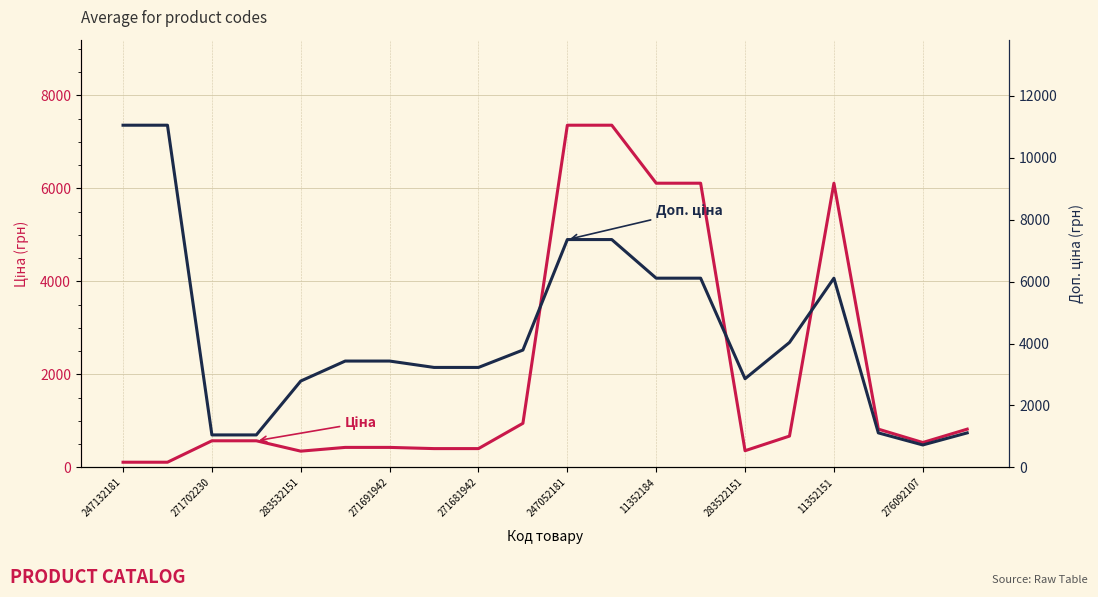

Does the chart have visible grid lines?

Yes